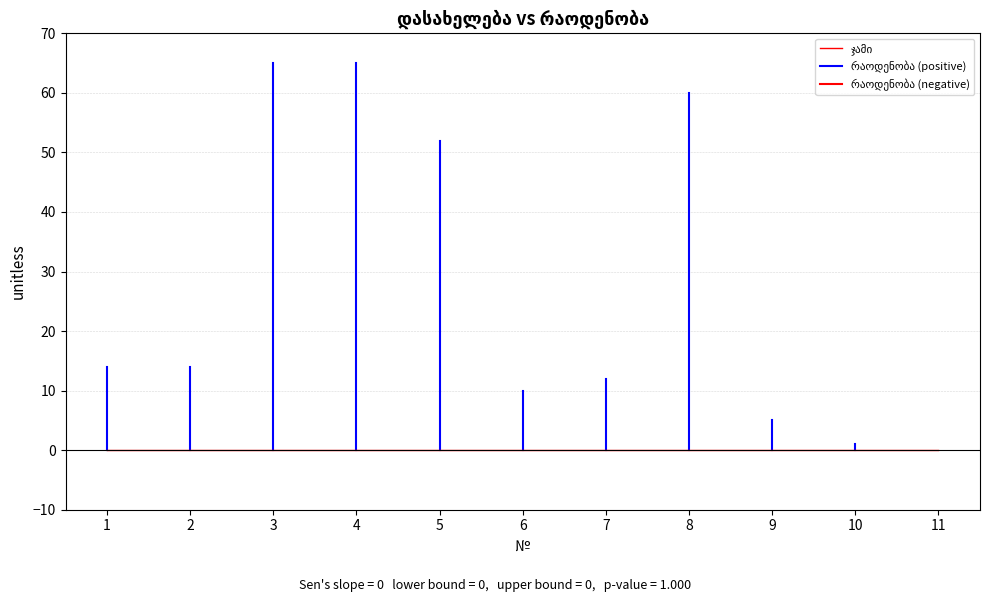

The რაოდენობა series shows 21 at 7. True or false?

False